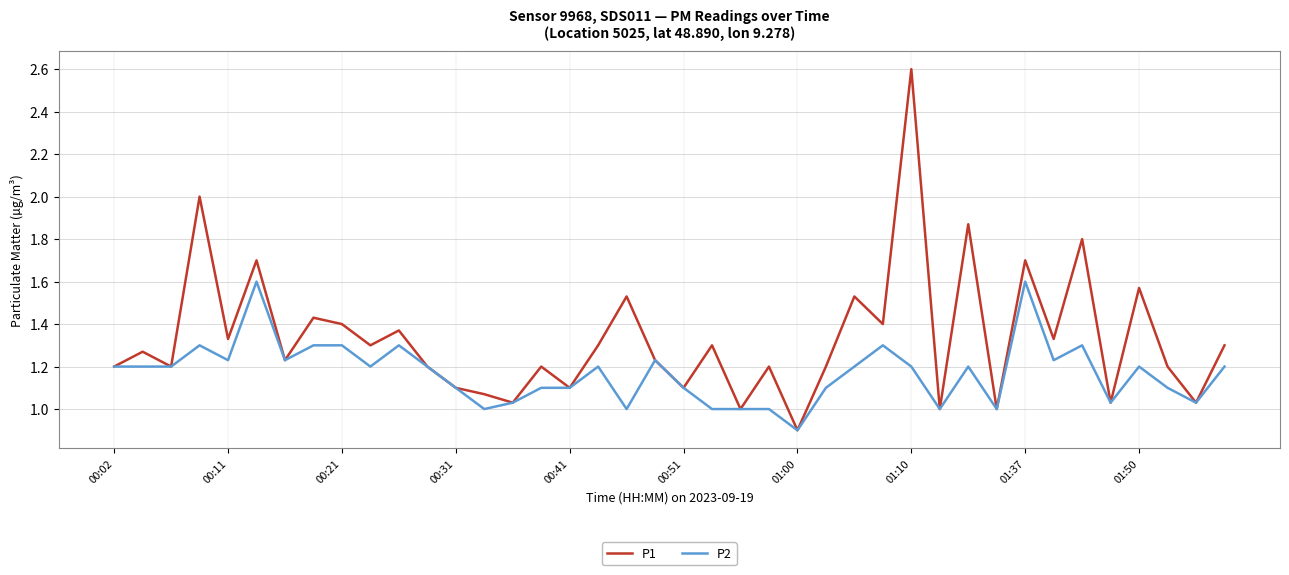

Rank the series by their maximum value, from highest to lowest.

P1, P2